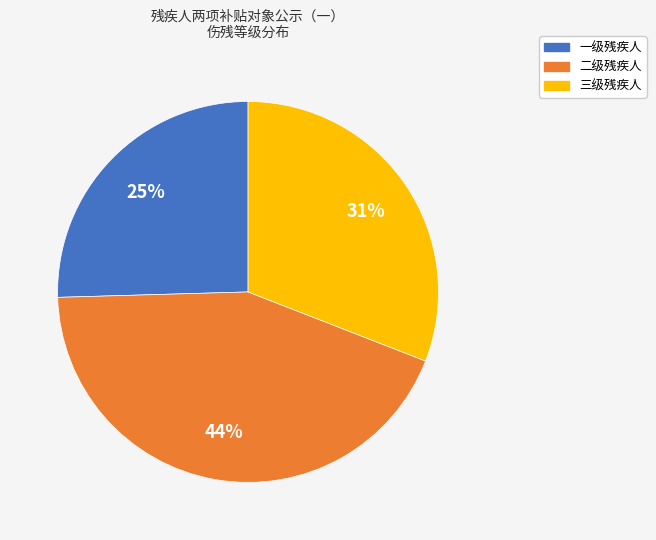

How many segments does this pie chart have?

3